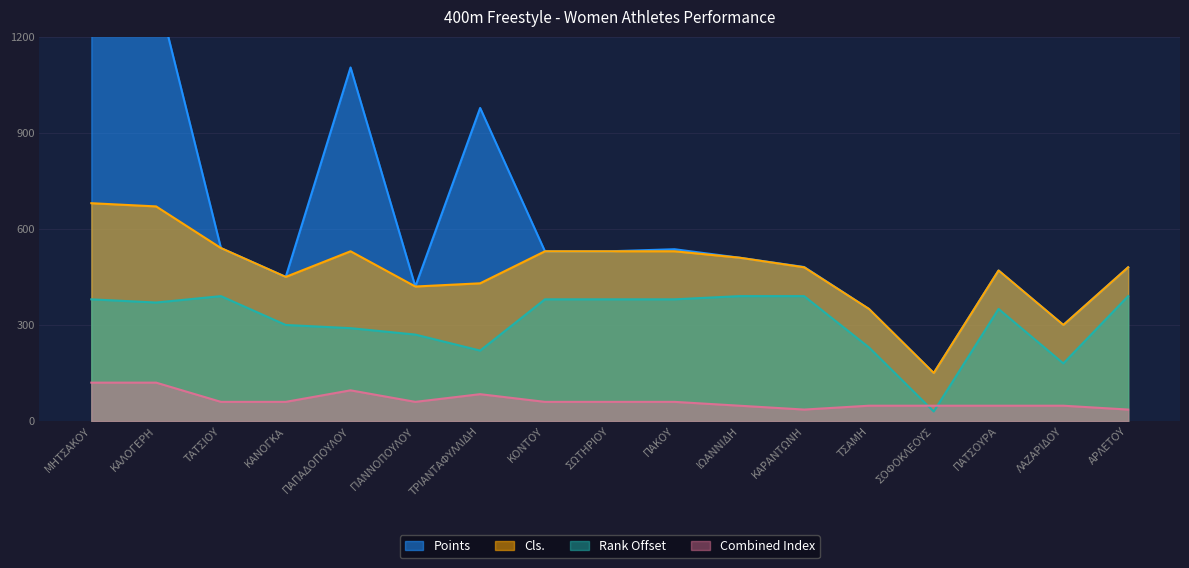

What is the difference between the maximum and minimum values in the Cls. series?

530.0